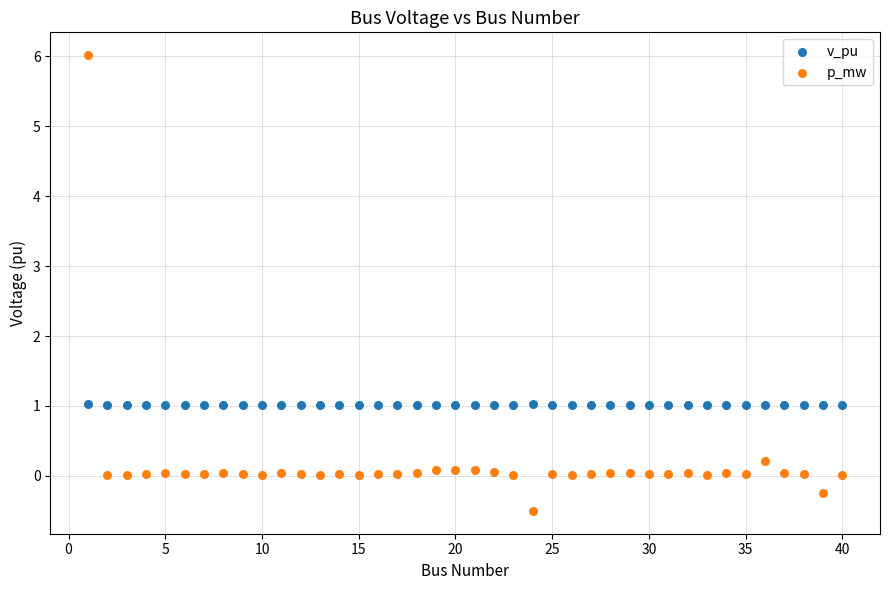

Which series contains the highest Y value?

p_mw